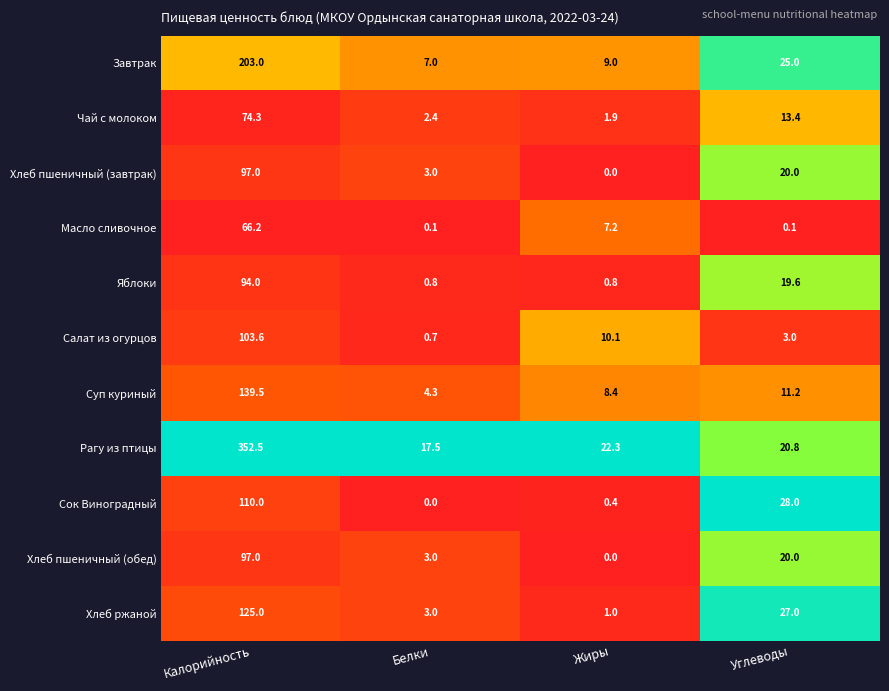

The Завтрак series shows 15.8 at Углеводы. True or false?

False